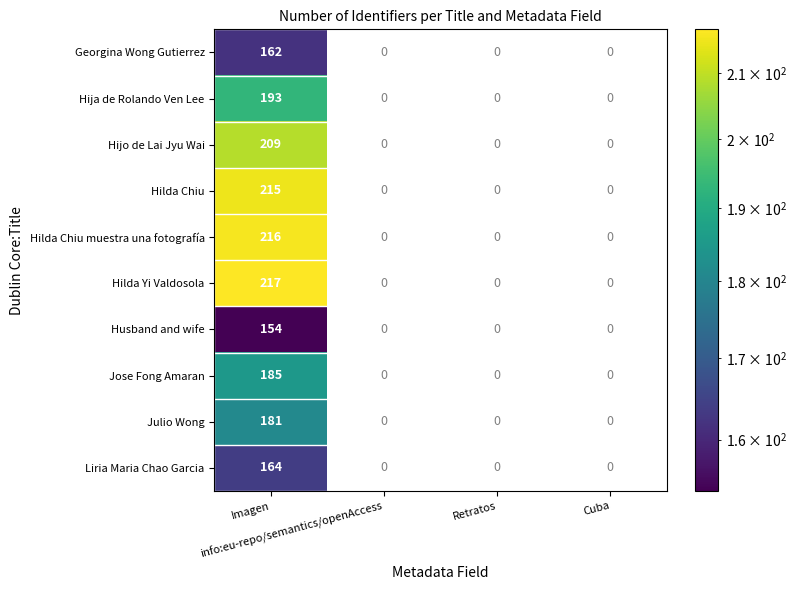

Which has a higher value, info:eu-repo/semantics/openAccess or Retratos?

Retratos